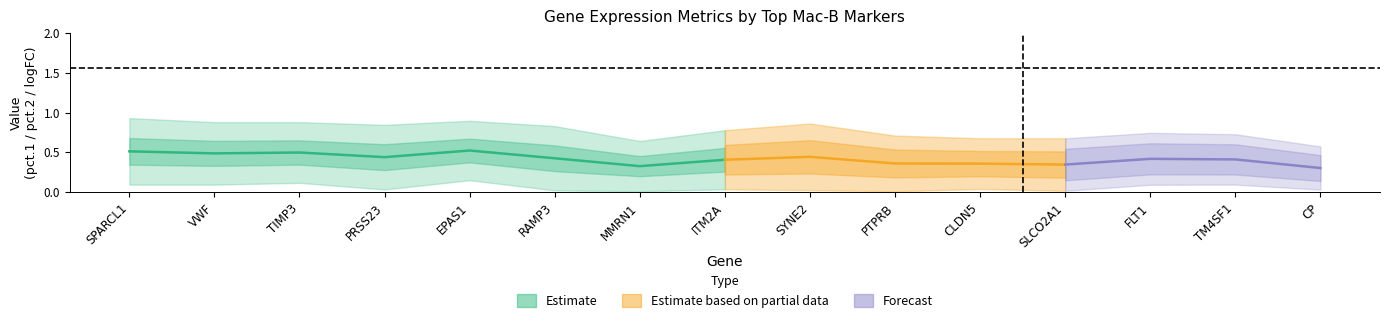

True or false: pct.2 and pct.1 cross at least once.

False